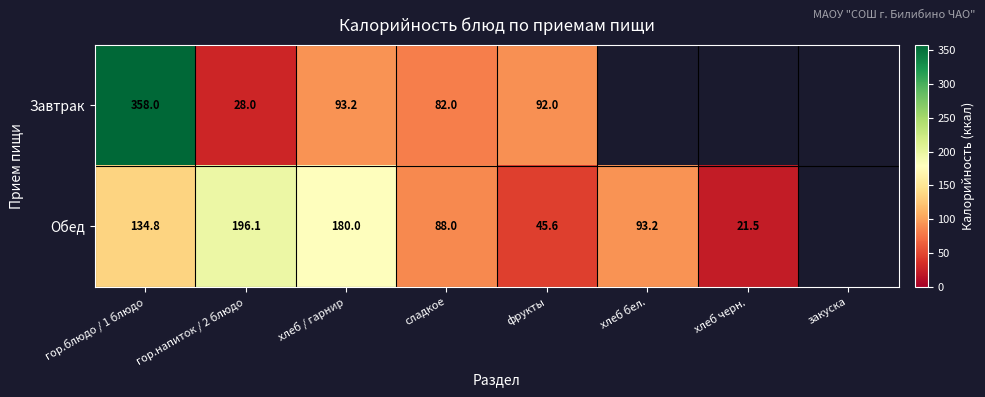

What is the total value across all series at сладкое?

170.0